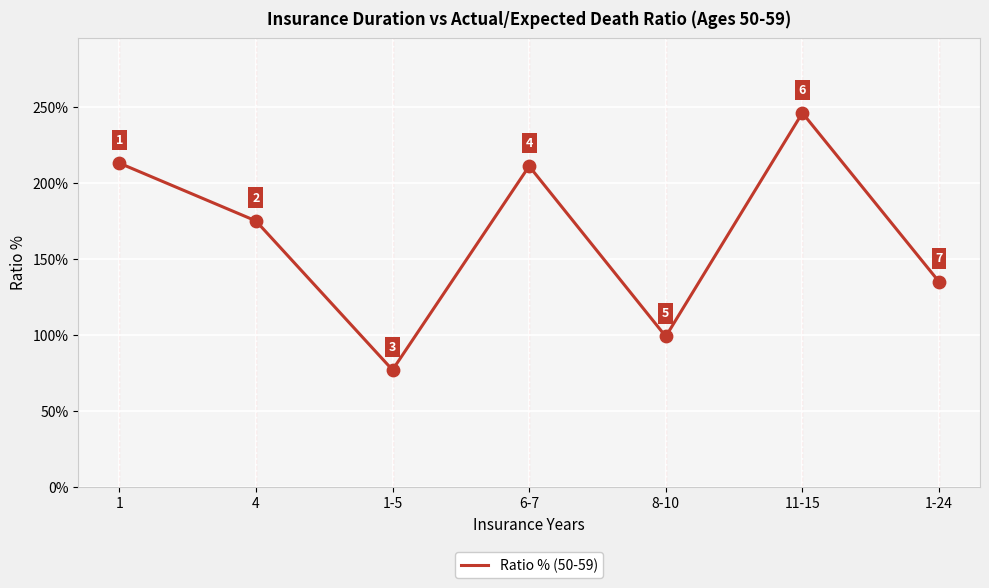

What is the change in value from 1 to 6-7?

-2